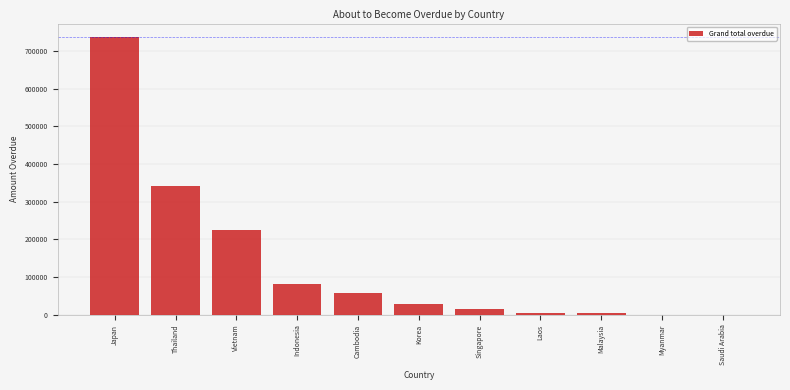

The value at Indonesia is 114705.9. True or false?

False